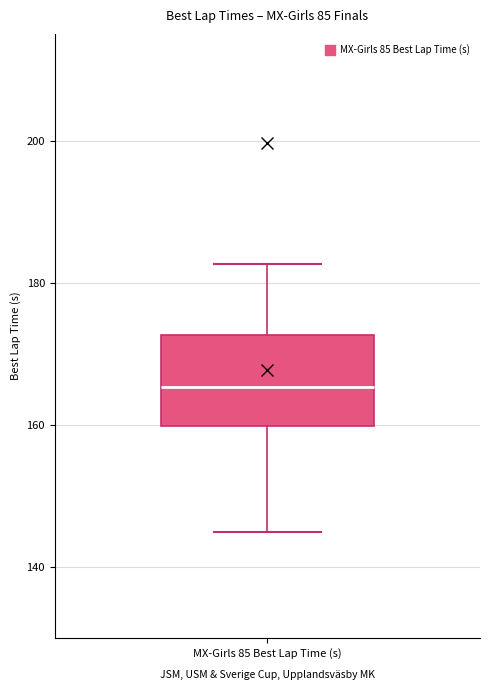

Transcribe this box plot: give where the median line is, the range the box spans, and where the two whiskers end, as read against the y-axis. The values are not printed on the chart, so give them approximately, as read against the axis.

median 166, box 160 to 172, whiskers 144 to 182